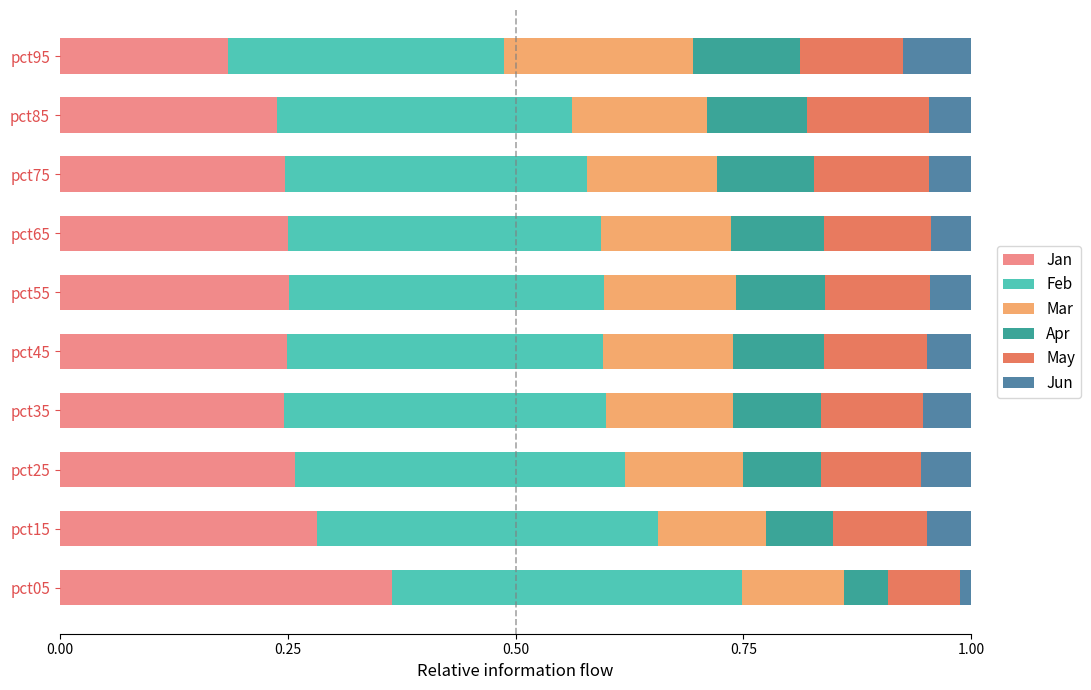

The Jan series shows 0.2 at pct95. True or false?

True